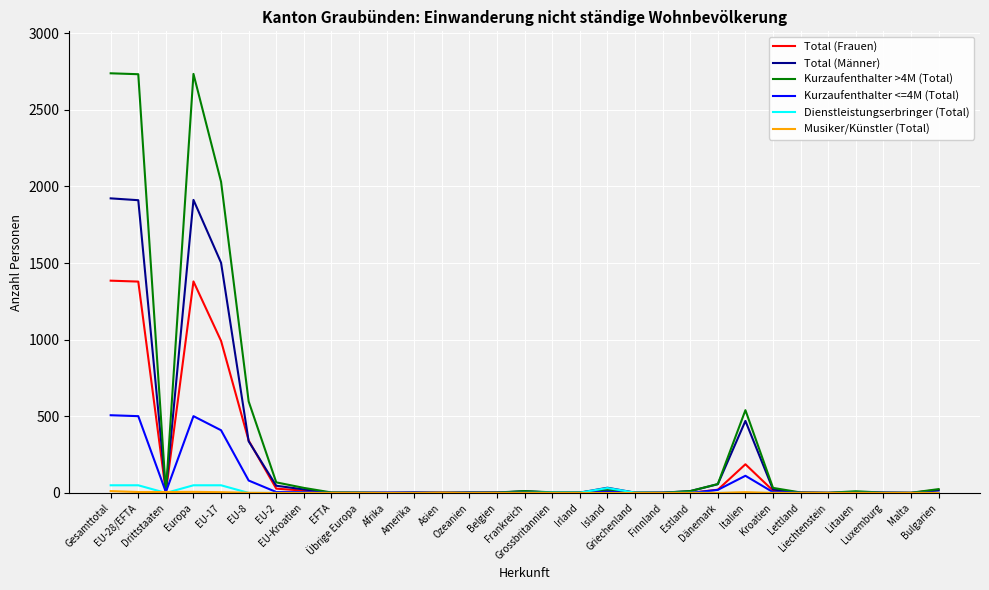

At how many categories does at least one series exceed 1043?

4